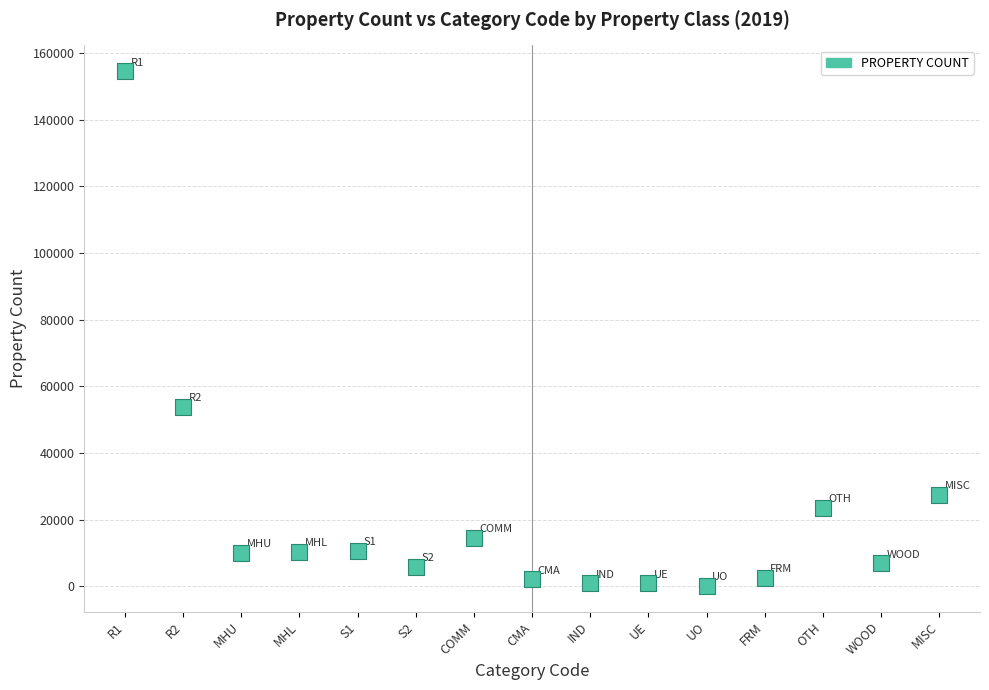

What is the range of Y values (max minus min)?

154387